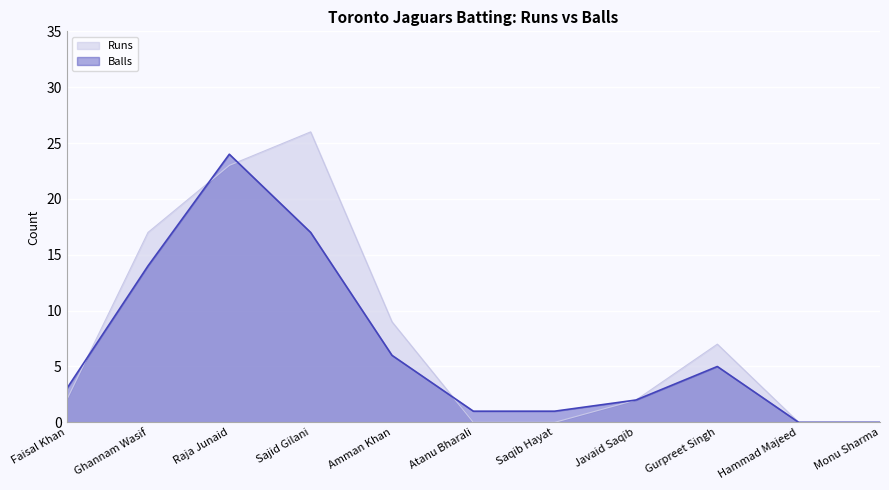

Rank the categories by Balls value from highest to lowest.

Raja Junaid, Sajid Gilani, Ghannam Wasif, Amman Khan, Gurpreet Singh, Faisal Khan, Javaid Saqib, Atanu Bharali, Saqib Hayat, Hammad Majeed, Monu Sharma